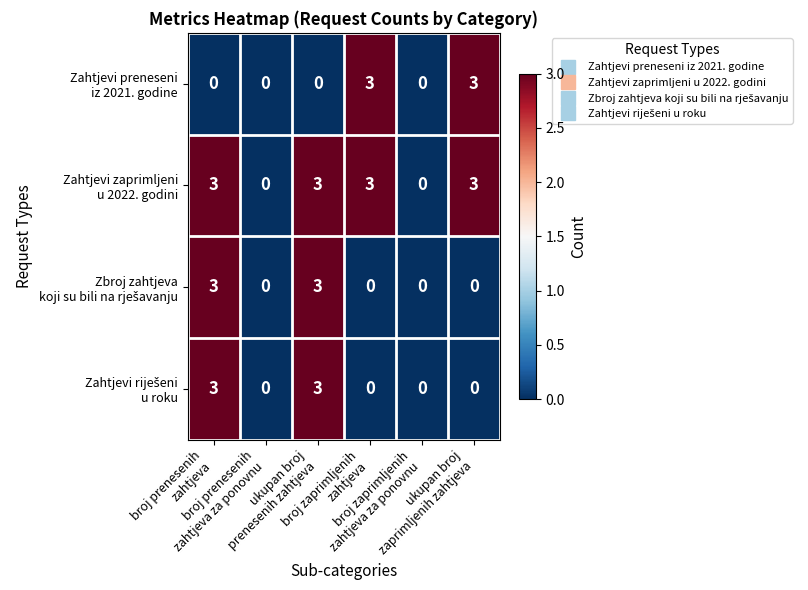

At how many categories does at least one series exceed 1?

4